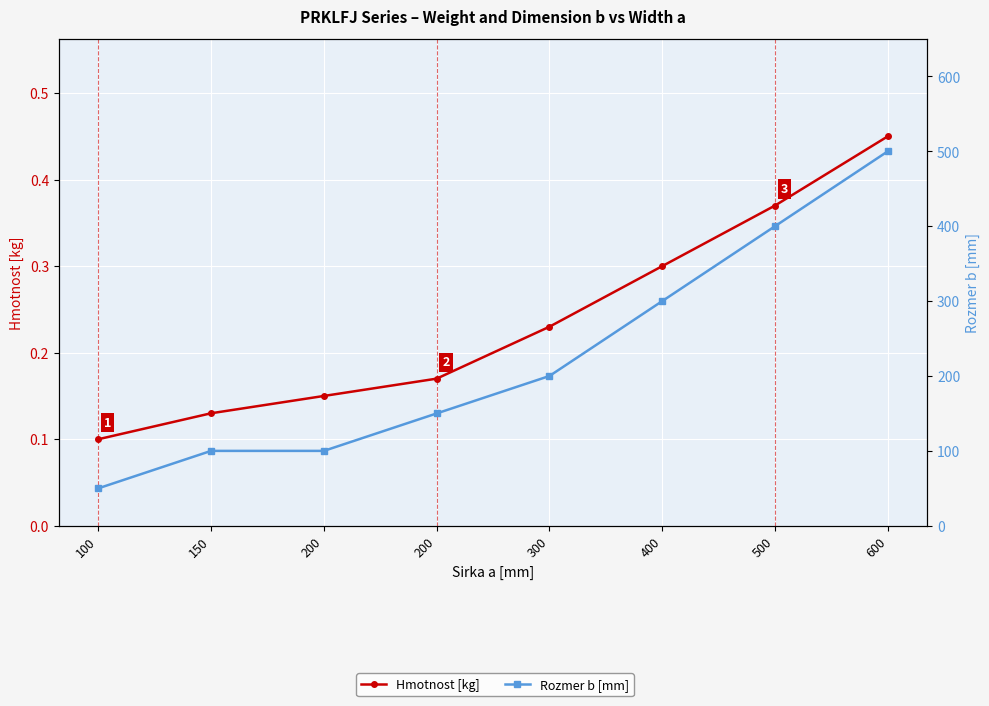

Count the number of categories in the chart.

8